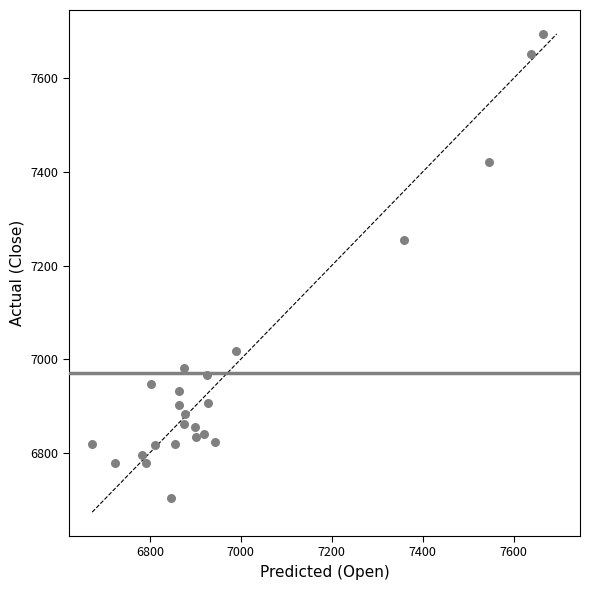

What is the range of Y values (max minus min)?

992